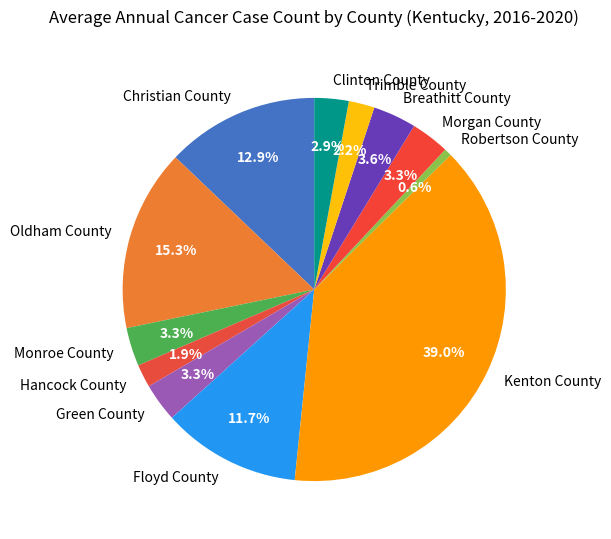

To the nearest percent, what is the difference between the largest and smallest slice percentages?

38%